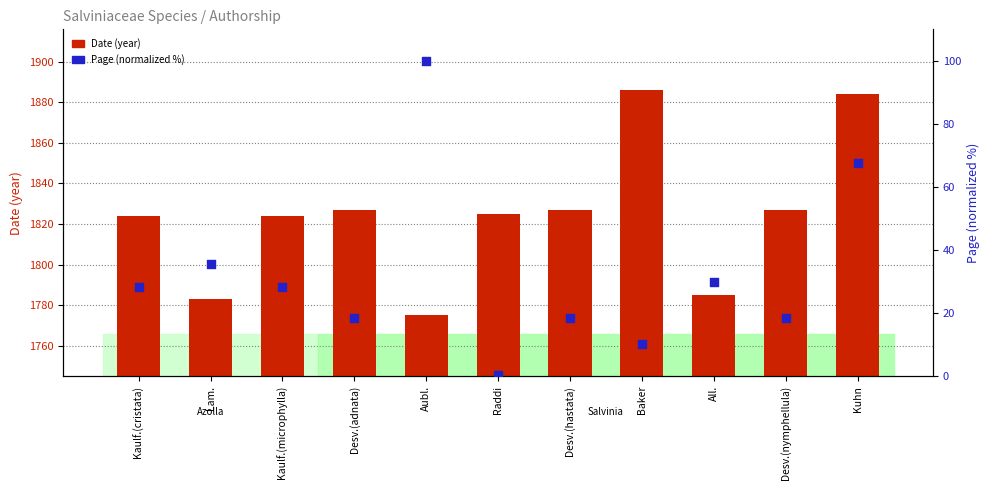

Is the value of Date (year) at Kaulf.(microphylla) greater than the value of Page (normalized) at Baker?

Yes